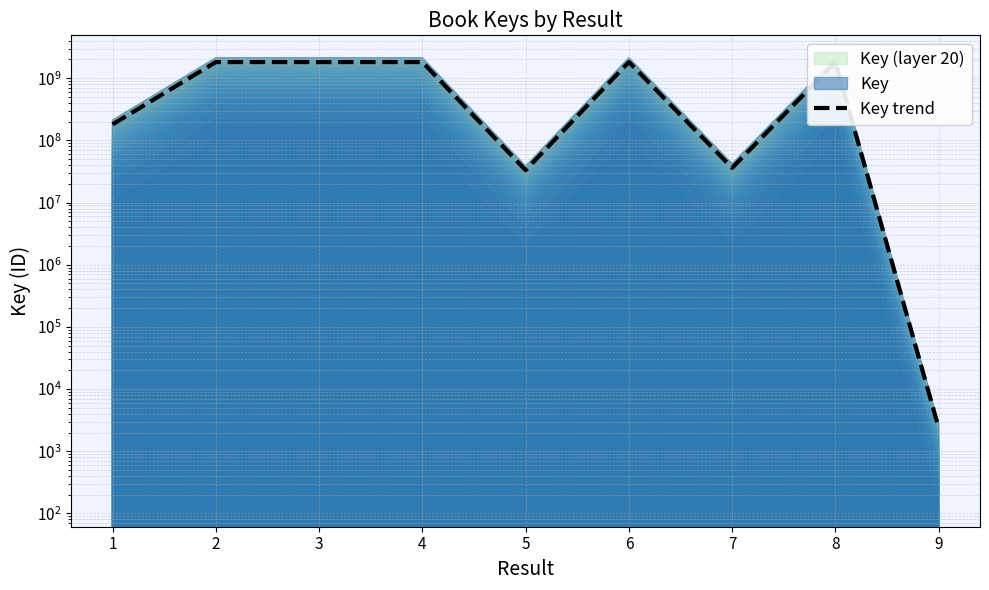

Rank the categories by value from lowest to highest.

9, 5, 7, 1, 3, 6, 8, 4, 2